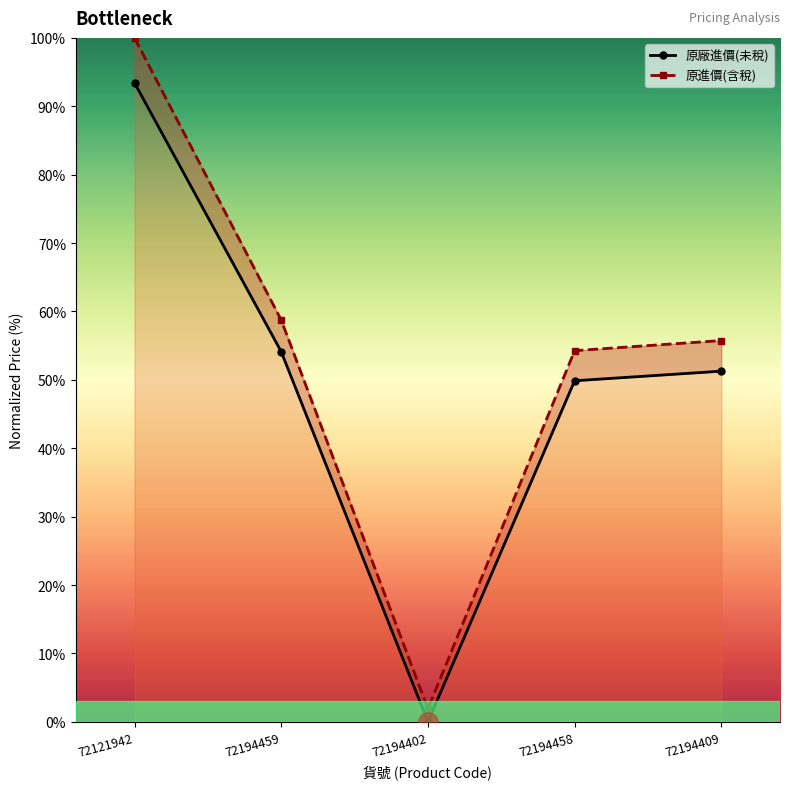

What is the sum of all 原進價(含稅) values?

270.7